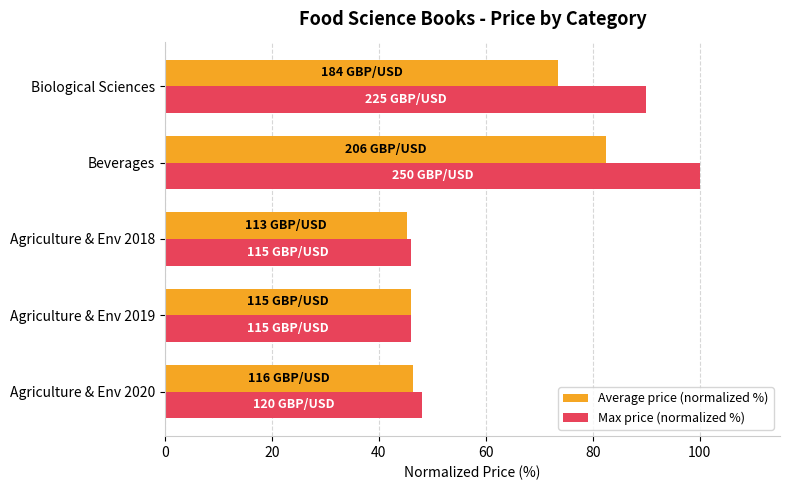

Rank the series by their maximum value, from lowest to highest.

Average price (normalized %), Max price (normalized %)